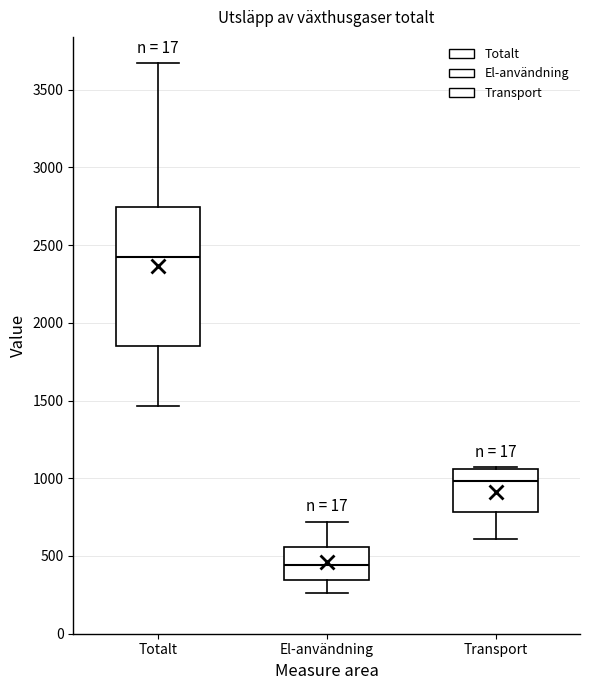

Reading left to right, read every box against the y-axis: the position of its median line, the range the box covers, and the ends of its whiskers. The values are not printed on the chart, so give them approximately, as read against the axis.

Totalt: median 2400, box 1850 to 2750, whiskers 1450 to 3650
El-användning: median 450, box 350 to 550, whiskers 250 to 700
Transport: median 1000, box 800 to 1050, whiskers 600 to 1050